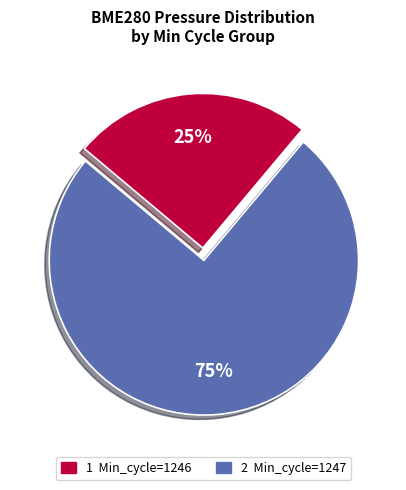

Is there any slice that represents more than half of the pie?

Yes